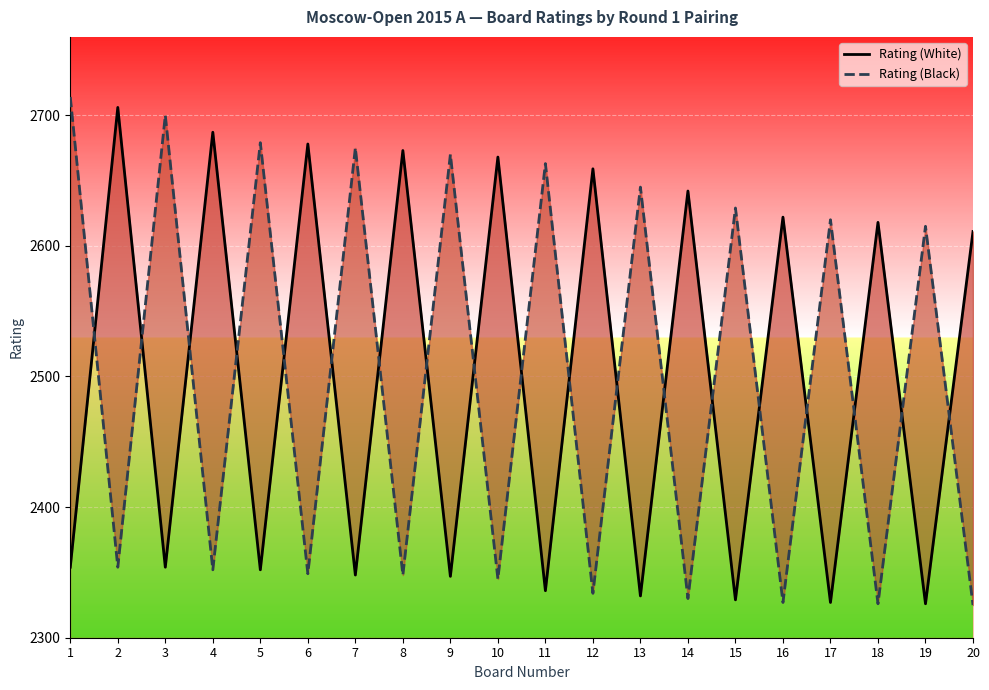

Reading right to left, extract all data points from this chart.

Rating (White): 20=2611	19=2326	18=2618	17=2327	16=2622	15=2329	14=2642	13=2332	12=2659	11=2336	10=2668	9=2347	8=2673	7=2348	6=2678	5=2352	4=2687	3=2354	2=2706	1=2354
Rating (Black): 20=2325	19=2615	18=2326	17=2620	16=2327	15=2629	14=2330	13=2645	12=2334	11=2663	10=2345	9=2670	8=2348	7=2675	6=2349	5=2679	4=2352	3=2700	2=2354	1=2714